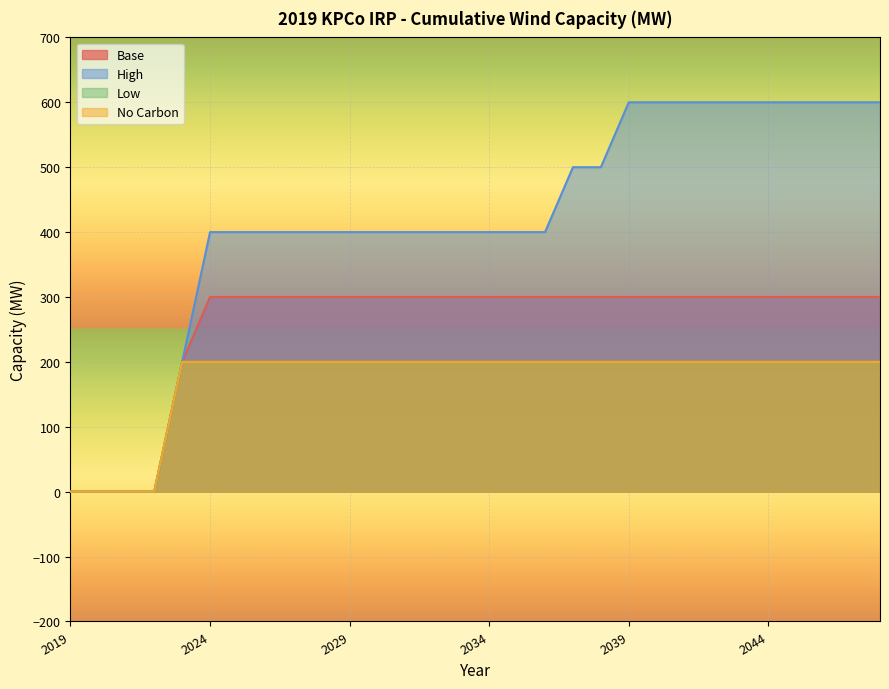

True or false: High and Low intersect in this chart.

False